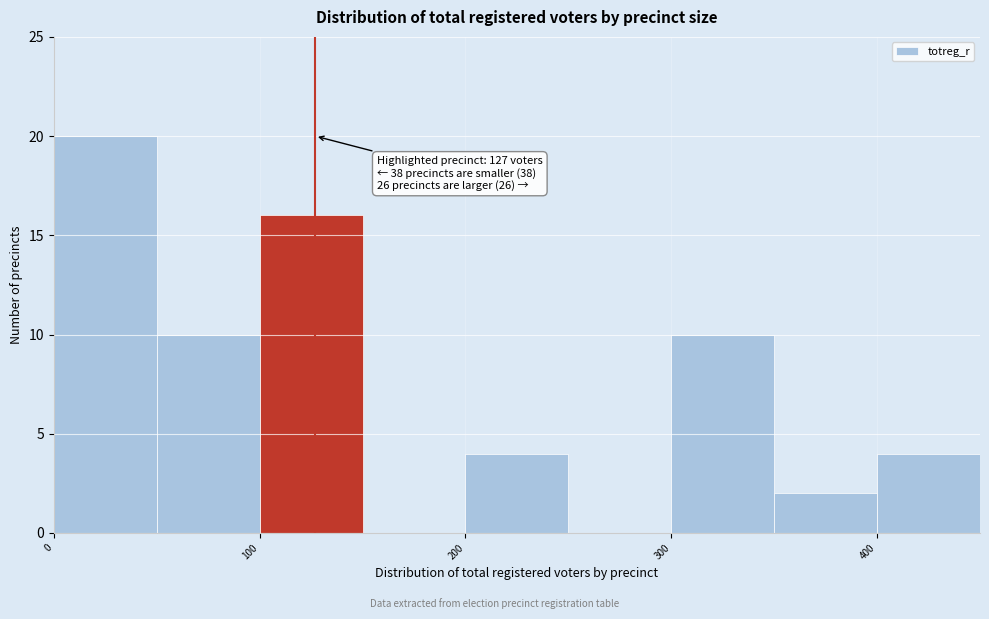

Over which range of the x-axis is the bar tallest?

0 to 50